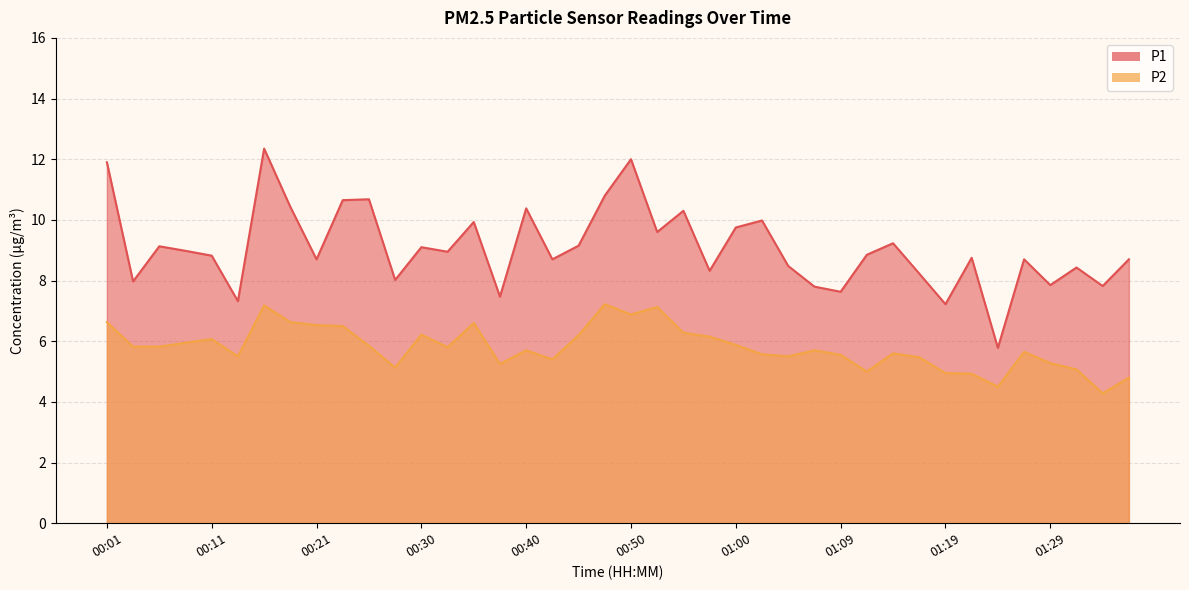

What are all the series names shown in the legend?

P1, P2